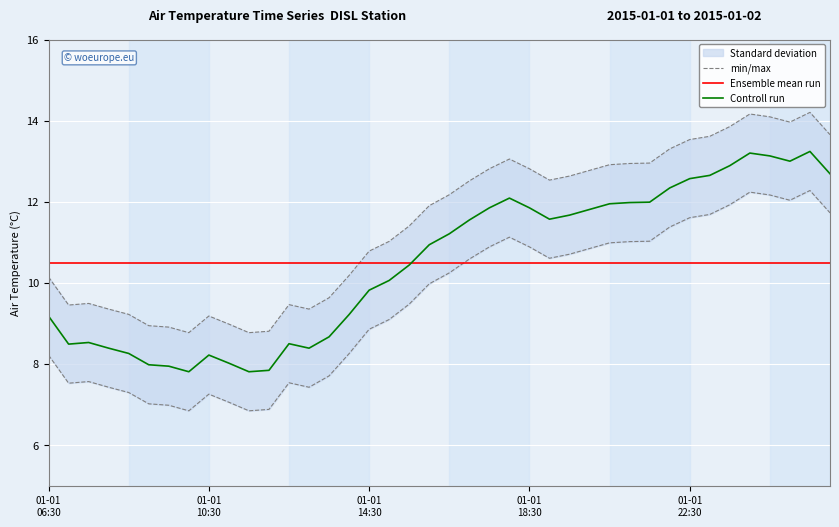

What is the highest value of the Ensemble mean run series?

10.5